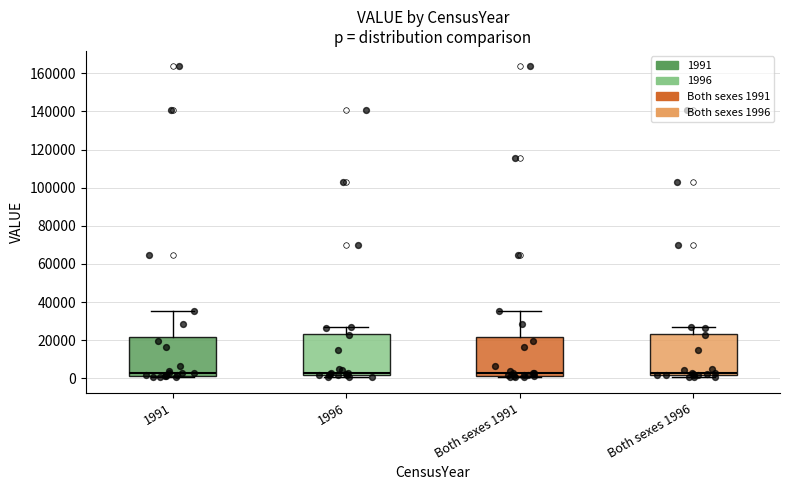

Reading left to right, read every box against the y-axis: the position of its median line, the range the box covers, and the ends of its whiskers. The values are not printed on the chart, so give them approximately, as read against the axis.

1991: median 2000 (just above the box's lower edge), box 2000 to 22000, whiskers 0 to 36000
1996: median 2000 (just above the box's lower edge), box 2000 to 24000, whiskers 0 to 26000
Both sexes 1991: median 2000 (just above the box's lower edge), box 2000 to 22000, whiskers 0 to 36000
Both sexes 1996: median 2000 (just above the box's lower edge), box 2000 to 24000, whiskers 0 to 26000